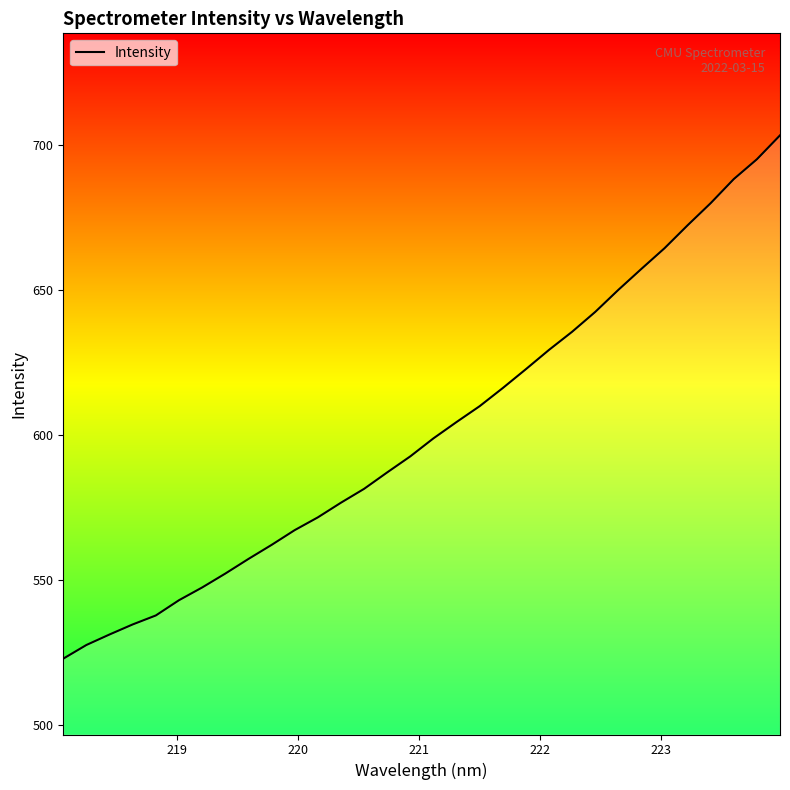

What is the maximum value shown in the chart?

703.3